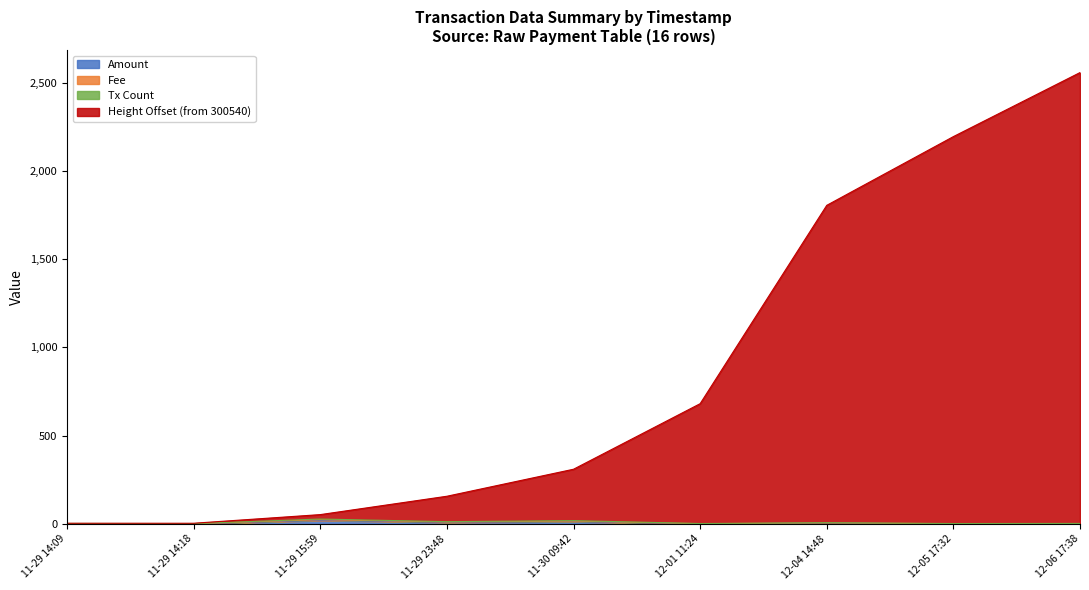

True or false: Height (scaled) and Tx Count cross at least once.

False